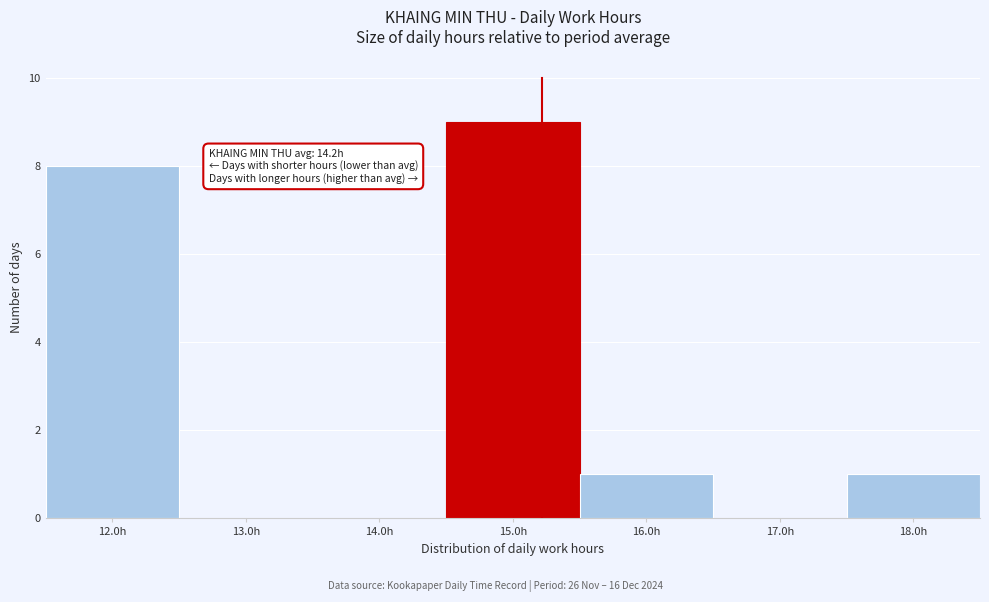

Over which range of the x-axis is the bar tallest?

14.5 to 15.5